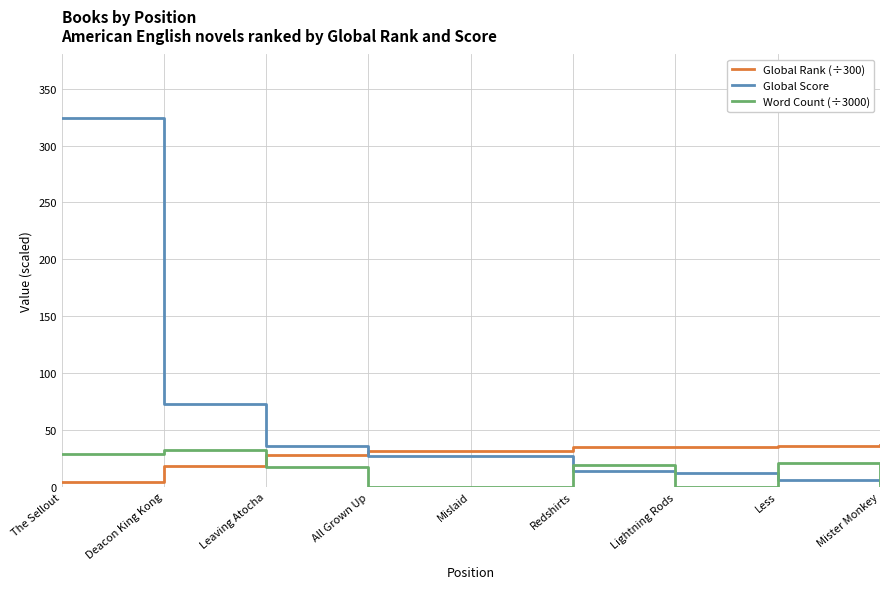

How many lines are shown in the chart?

3